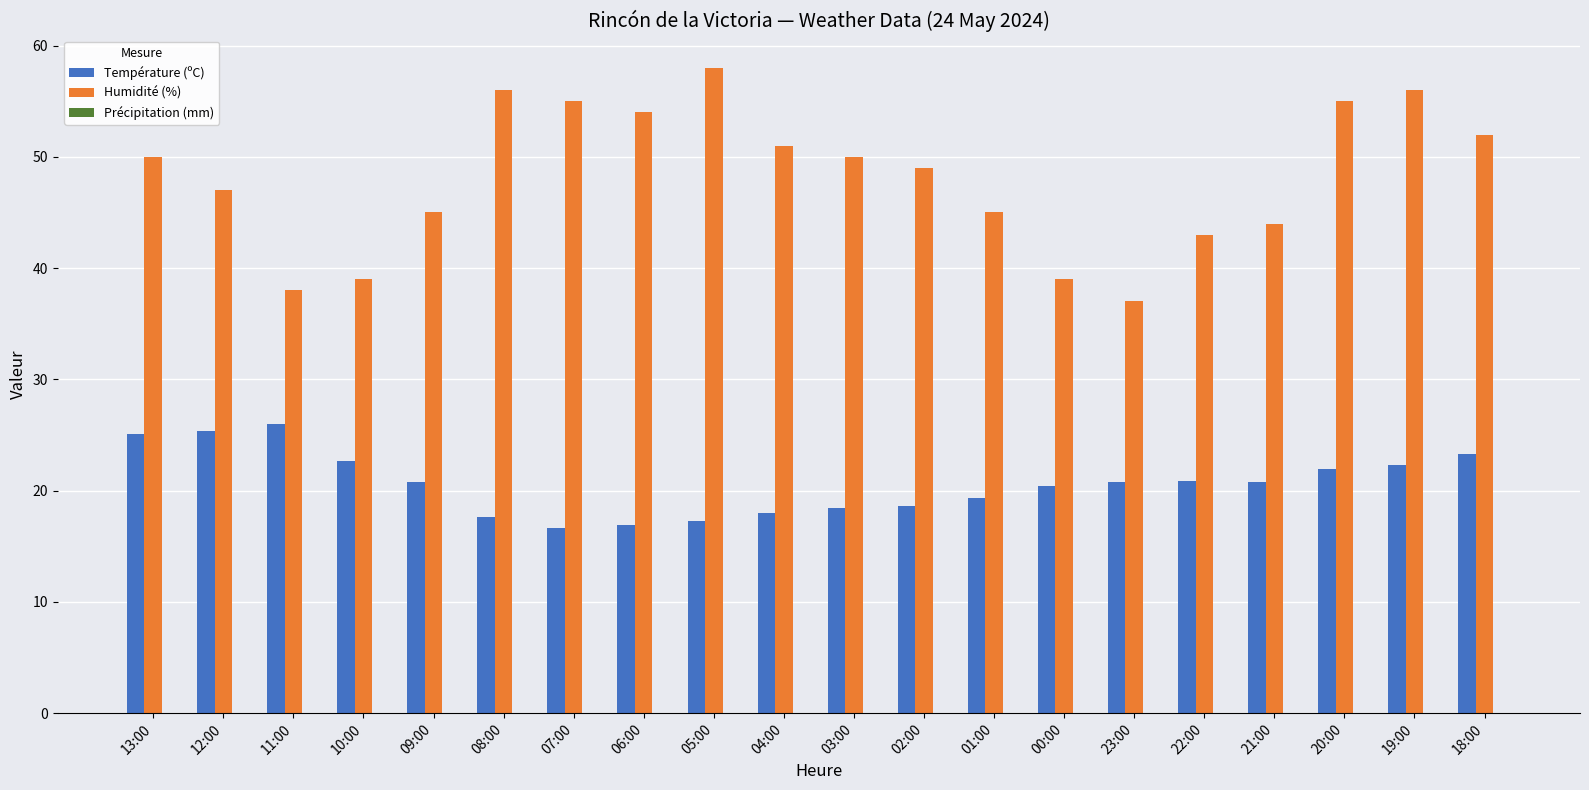

What is the difference between the Température (ºC) values at 10:00 and 20:00?

0.8